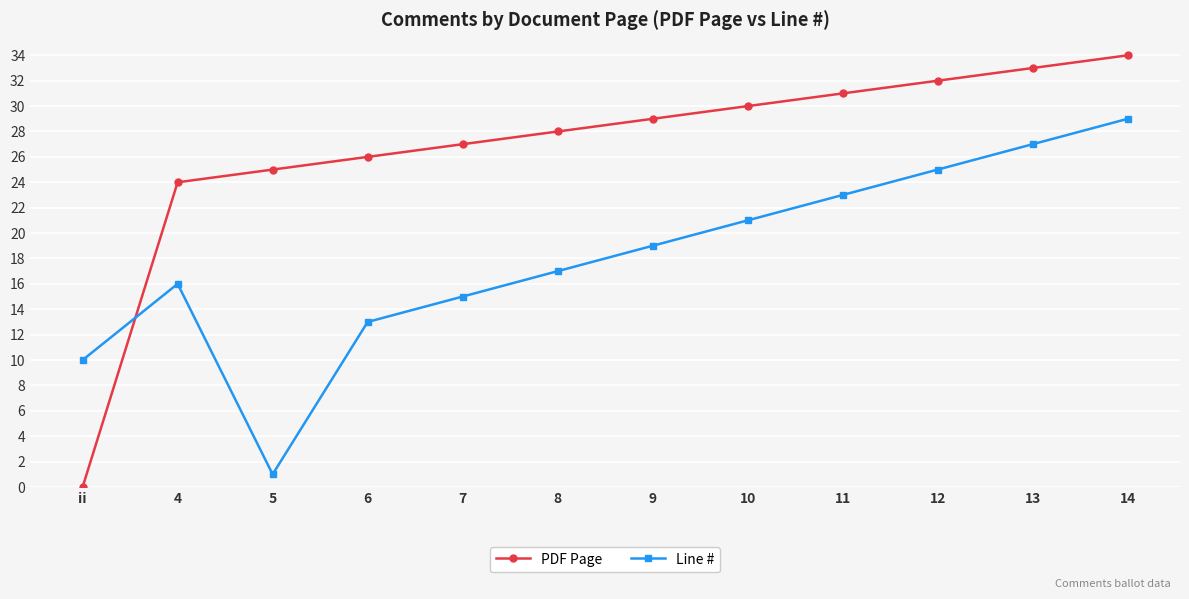

How many positive values does the PDF Page series have?

11